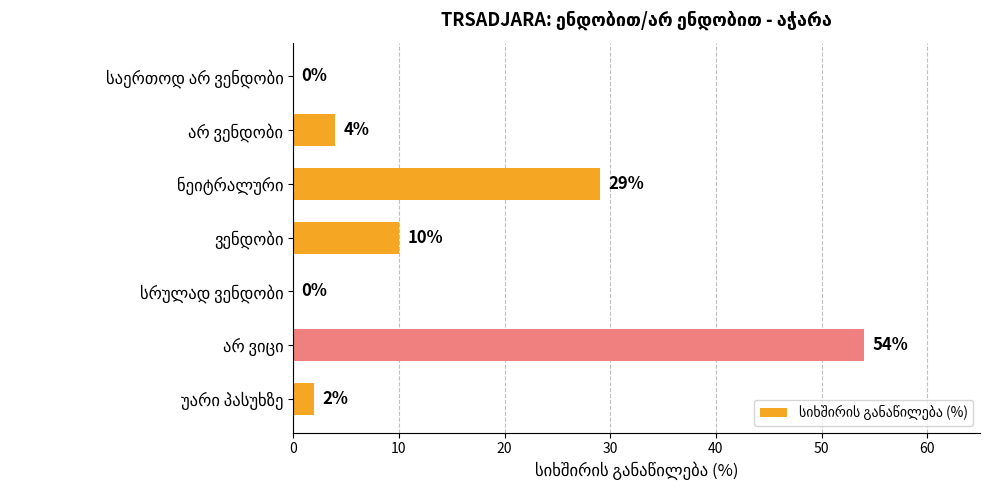

What is the maximum value shown in the chart?

54